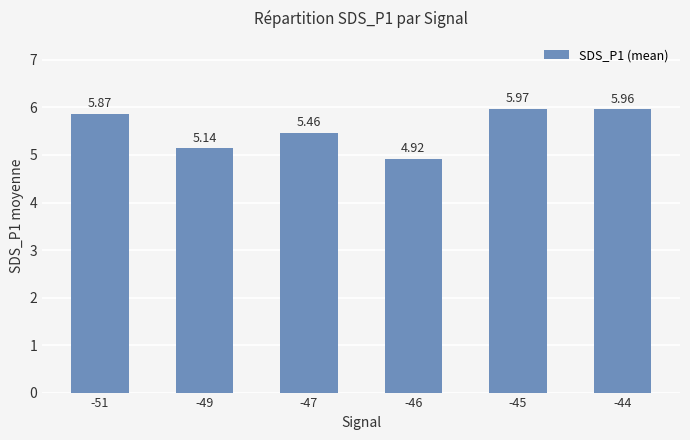

What is the sum of the values at -49 and -45?

11.1